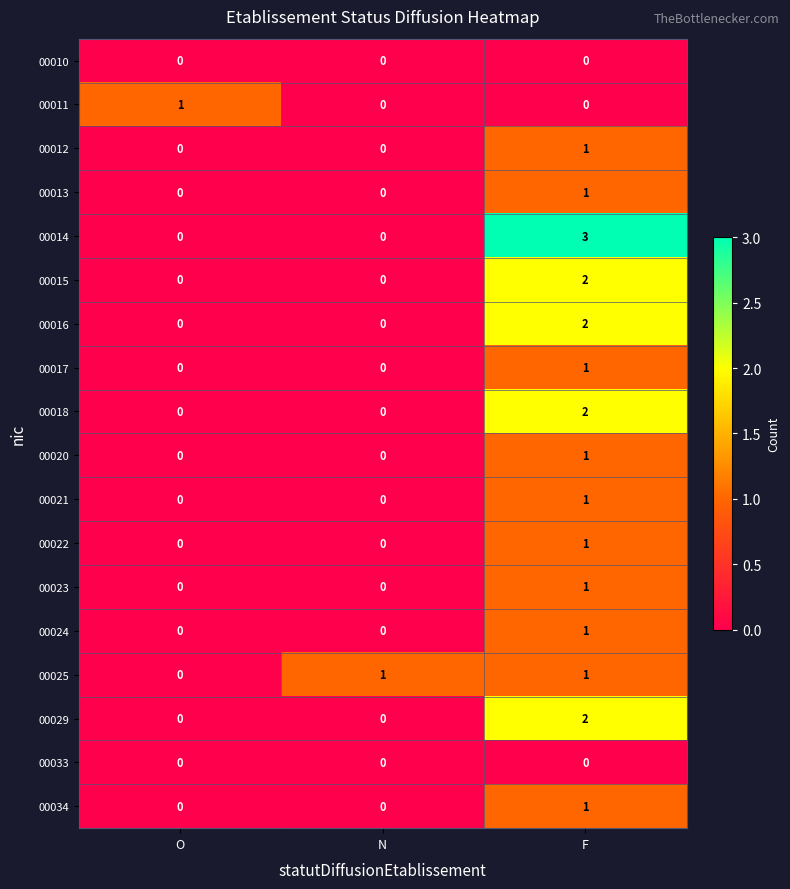

At which category is the sum across all series the highest?

F